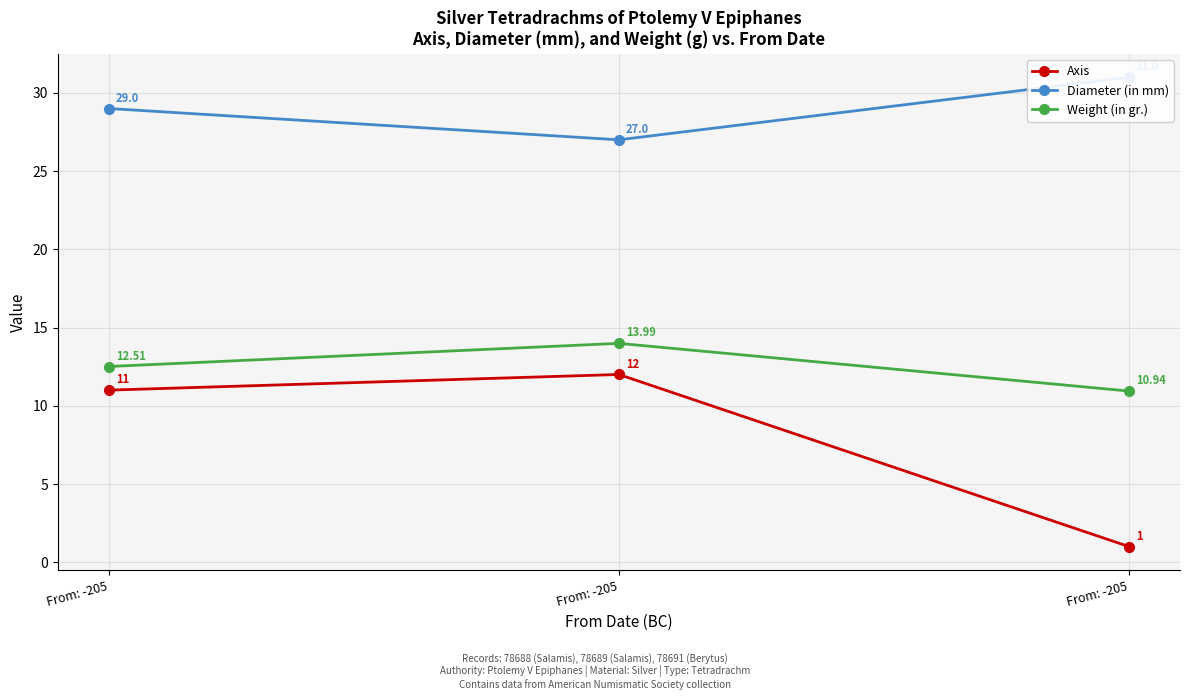

At how many categories does at least one series exceed 8?

3